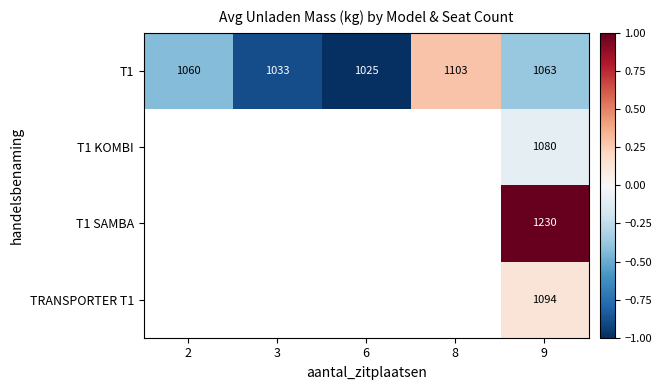

True or false: T1 has a value of -0.8 at 2.

False